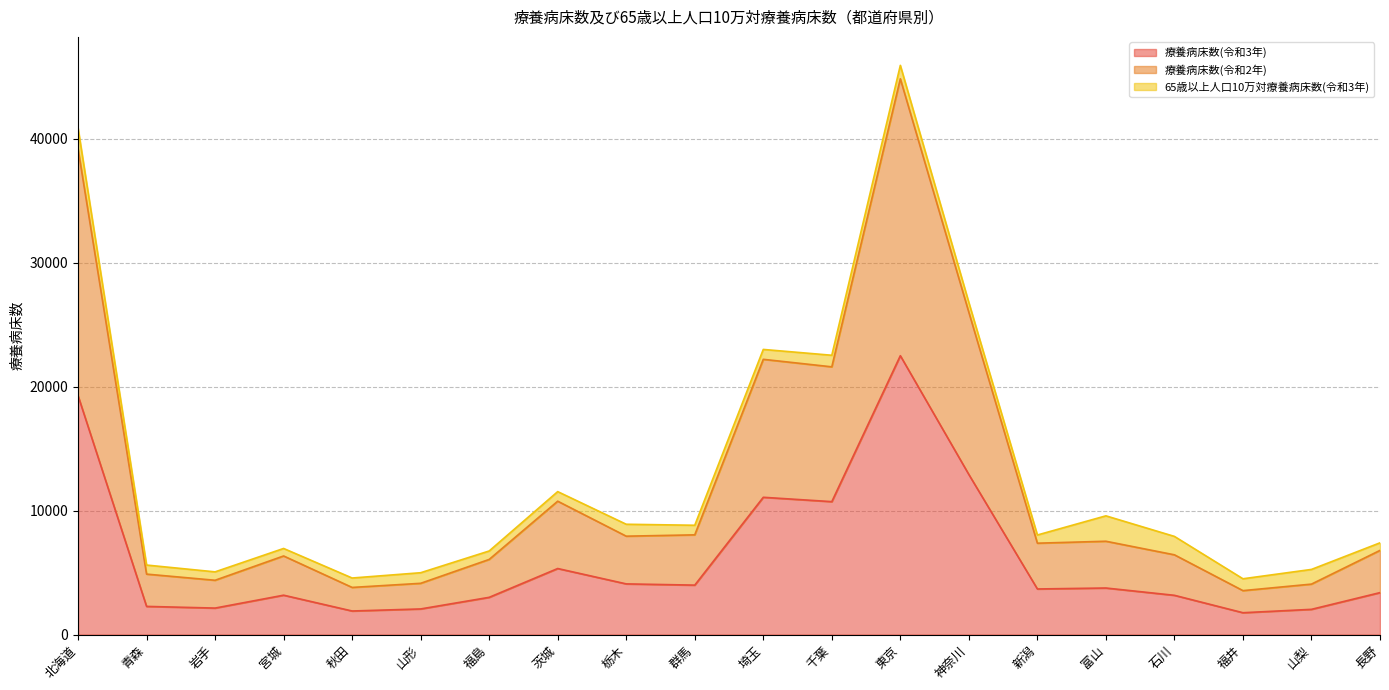

At which category does the chart reach its peak across all series?

東京